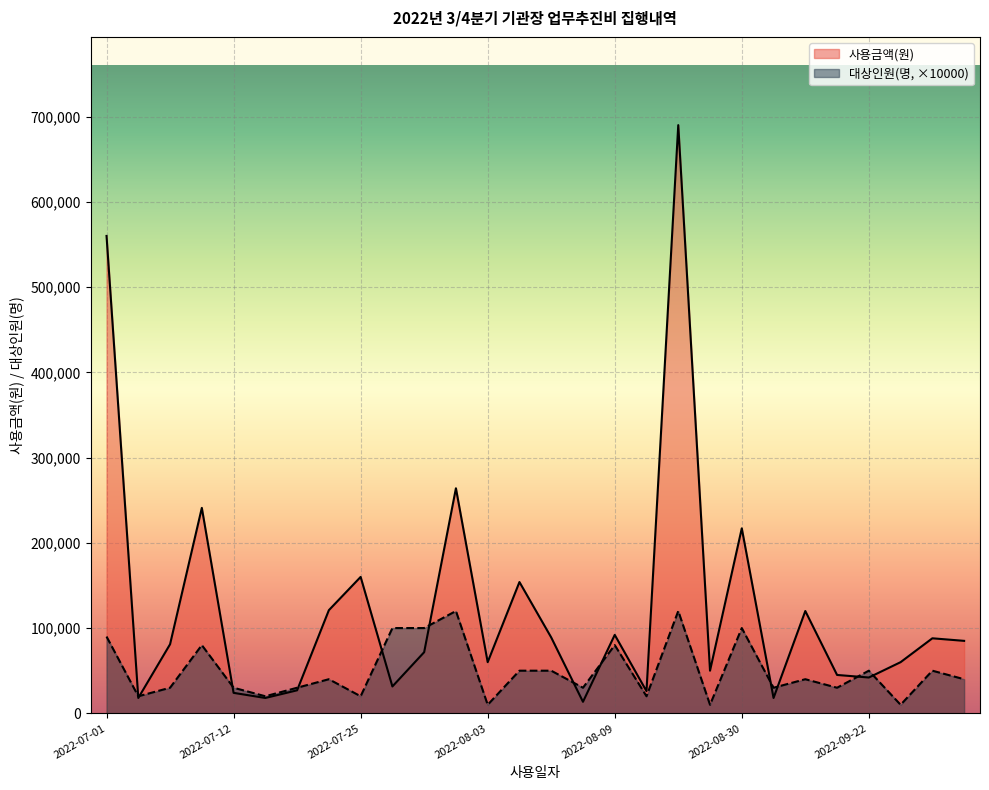

How many values in the 사용금액(원) series exceed 81000?

13